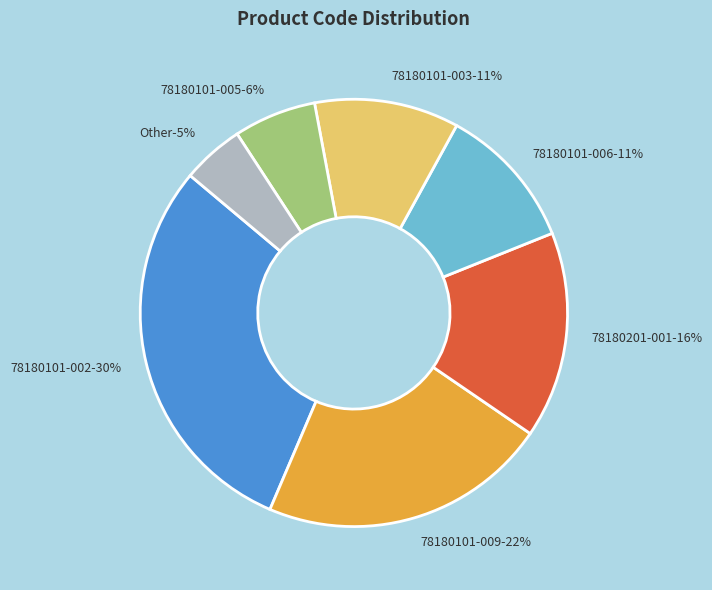

To the nearest percent, what is the difference between the largest and smallest slice percentages?

25%